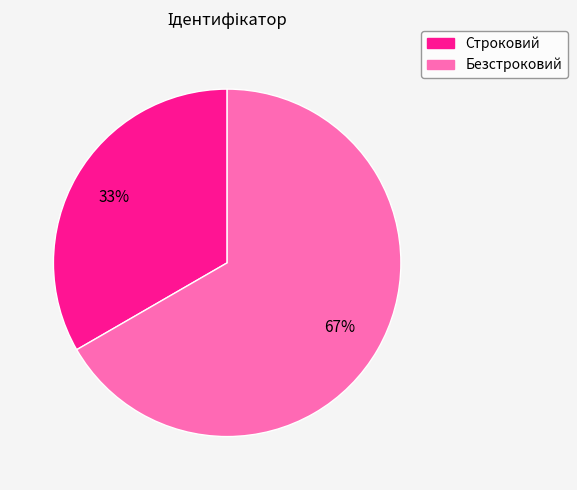

Count the number of slices in the pie.

2